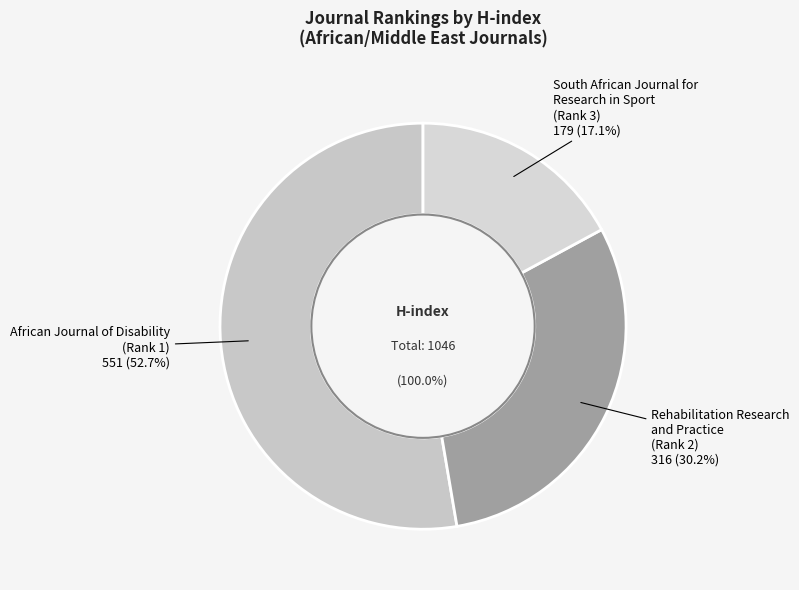

To the nearest percent, what is the difference between the largest and smallest slice percentages?

36%